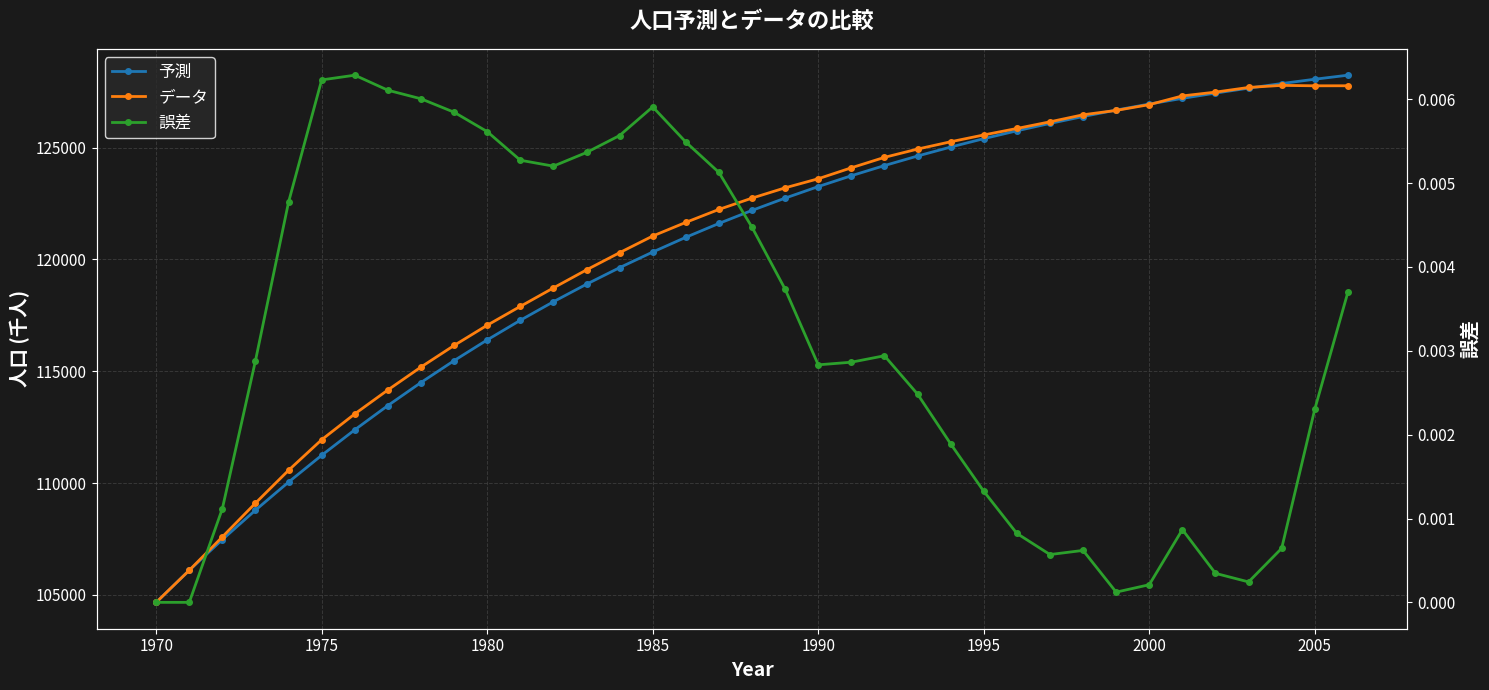

True or false: 誤差 has more than 0 interior local peaks.

True